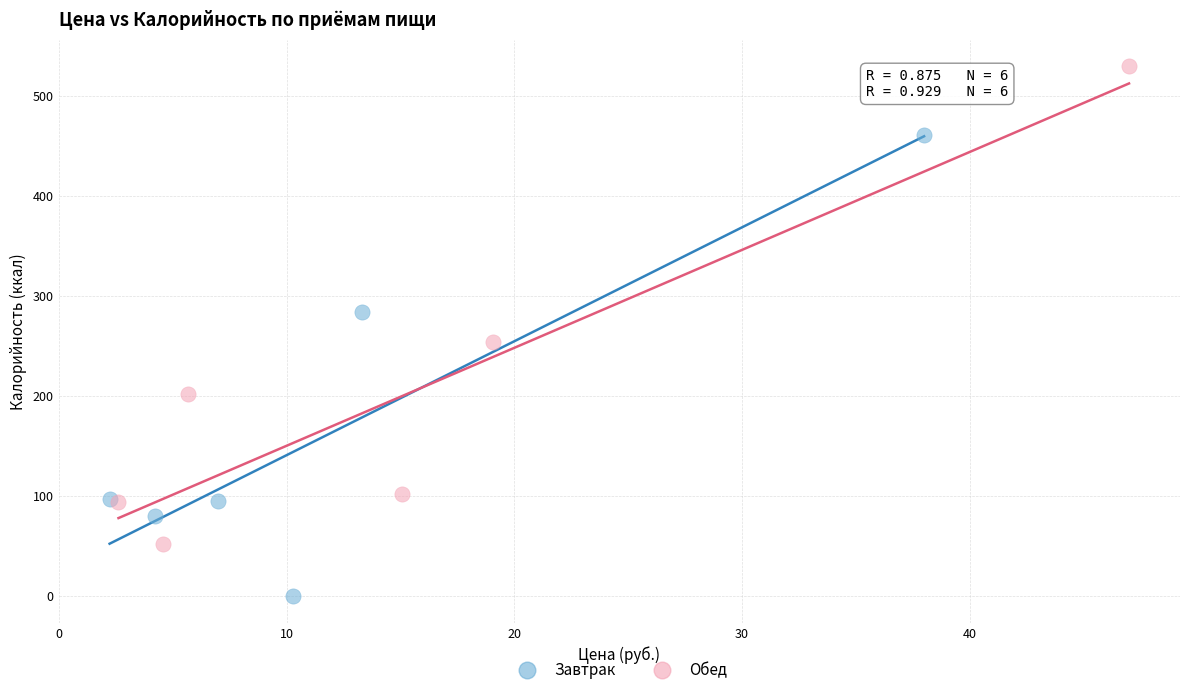

What are all the series names shown in the legend?

Завтрак, Обед